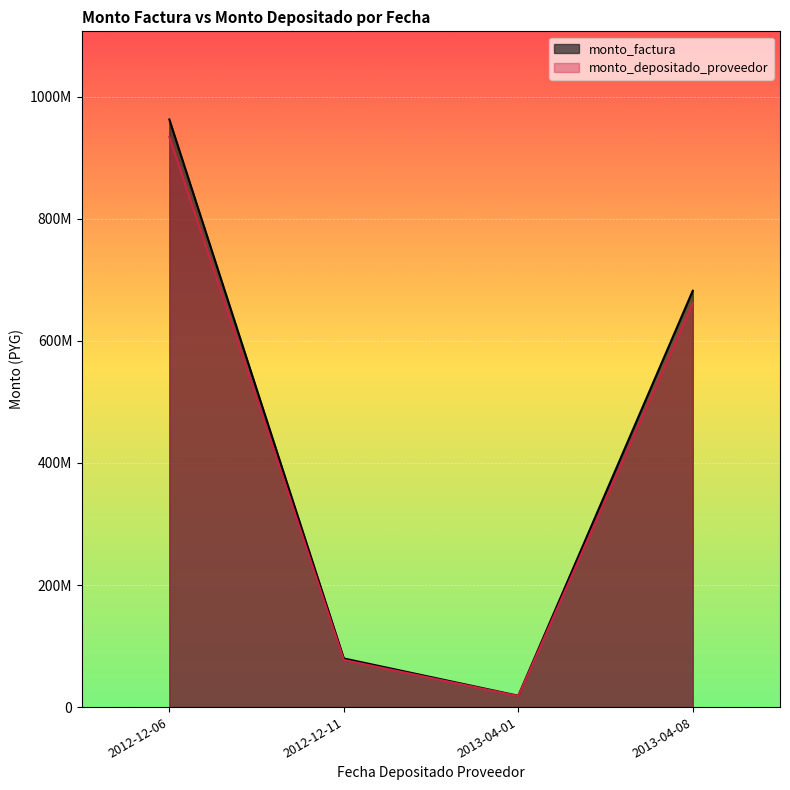

Rank the series by their maximum value, from highest to lowest.

monto_factura, monto_depositado_proveedor